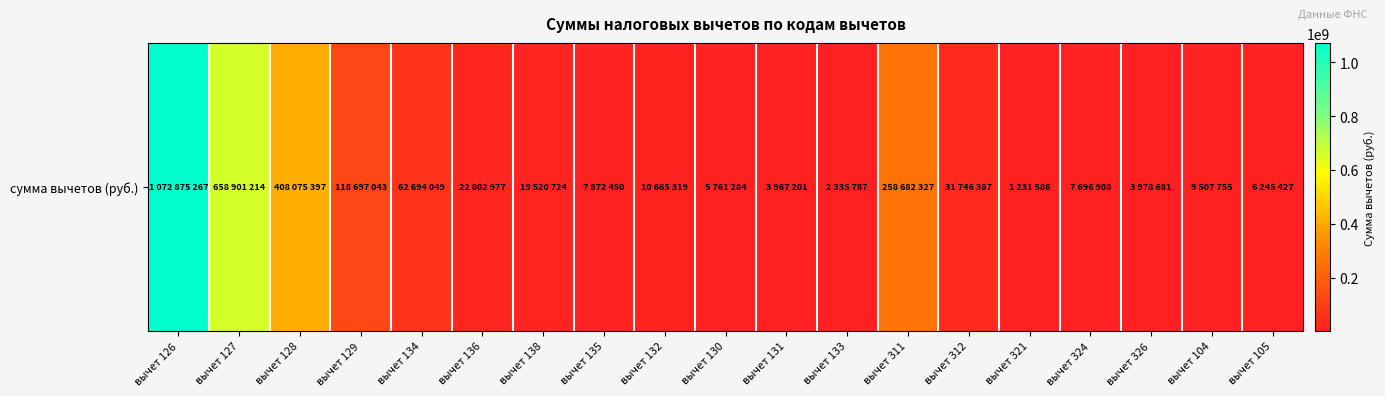

List the labels in order of value, smallest first.

вычет 321, вычет 133, вычет 131, вычет 326, вычет 130, вычет 105, вычет 324, вычет 135, вычет 104, вычет 132, вычет 138, вычет 136, вычет 312, вычет 134, вычет 129, вычет 311, вычет 128, вычет 127, вычет 126